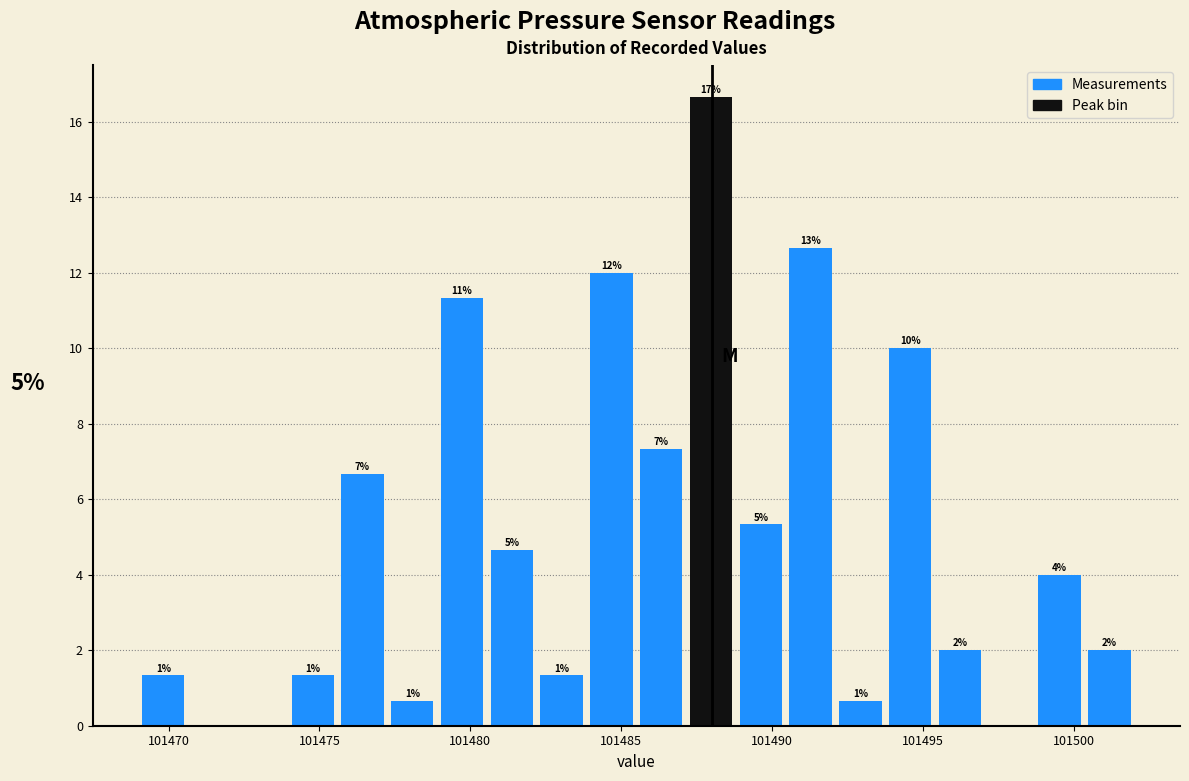

Read against the x-axis, roughly where is the centre of the tallest bar?

101488.0